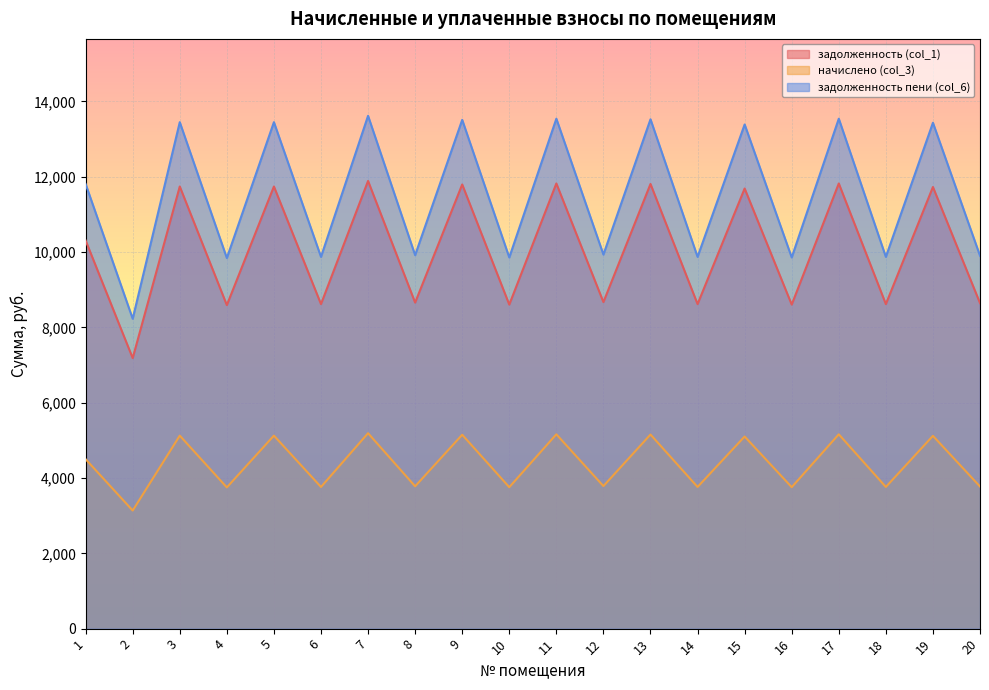

Rank the series at 10 from lowest to highest value.

начислено (col_3), задолженность (col_1), задолженность пени (col_6)